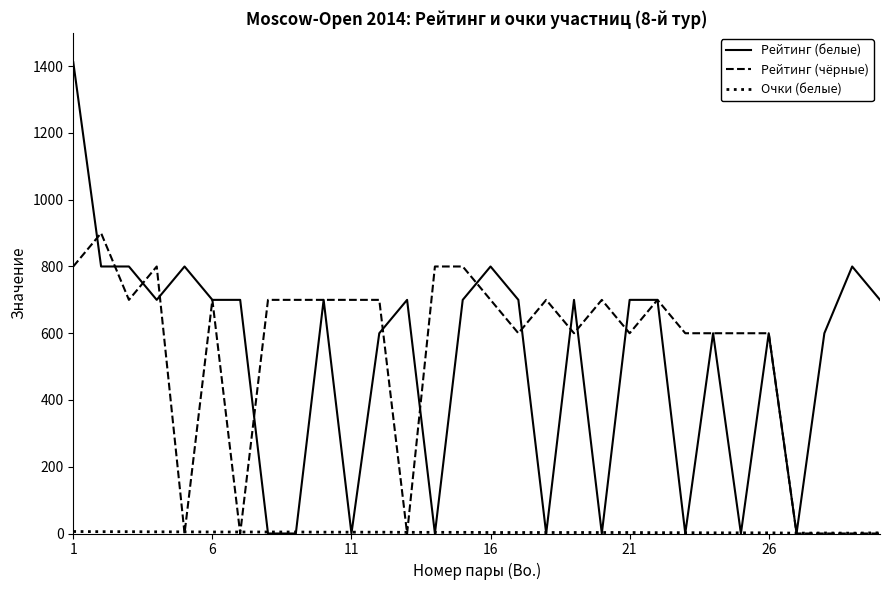

Which series has the widest spread of values?

Рейтинг (белые)